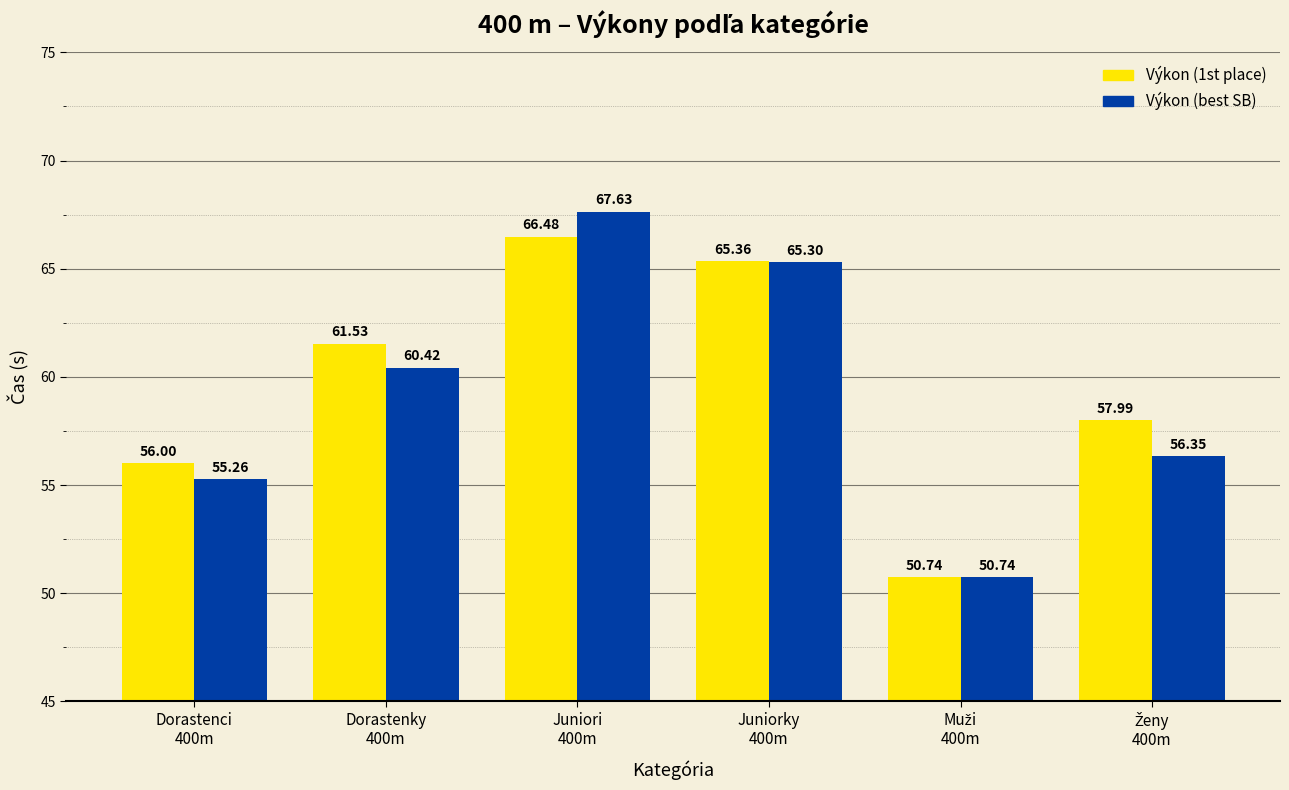

Which series has the largest total across all categories?

Výkon (1st place)